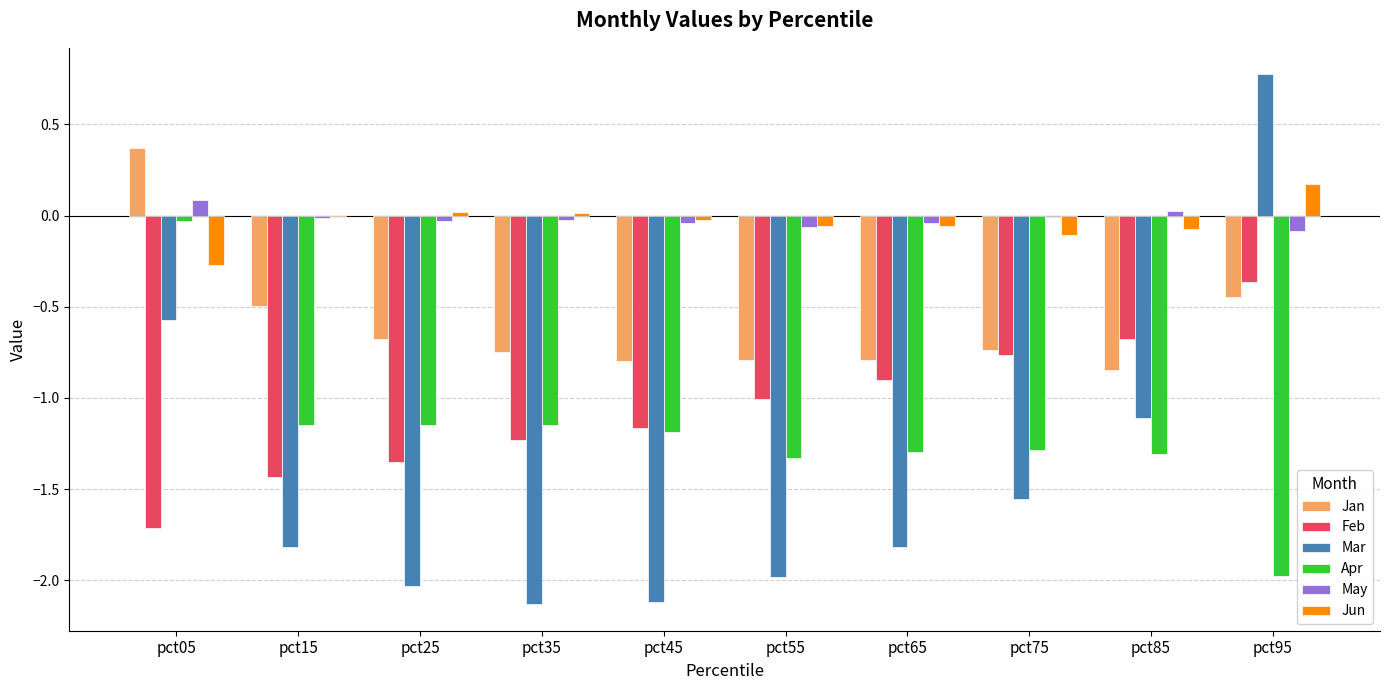

Is it true that Feb equals -0.5 at pct55?

False